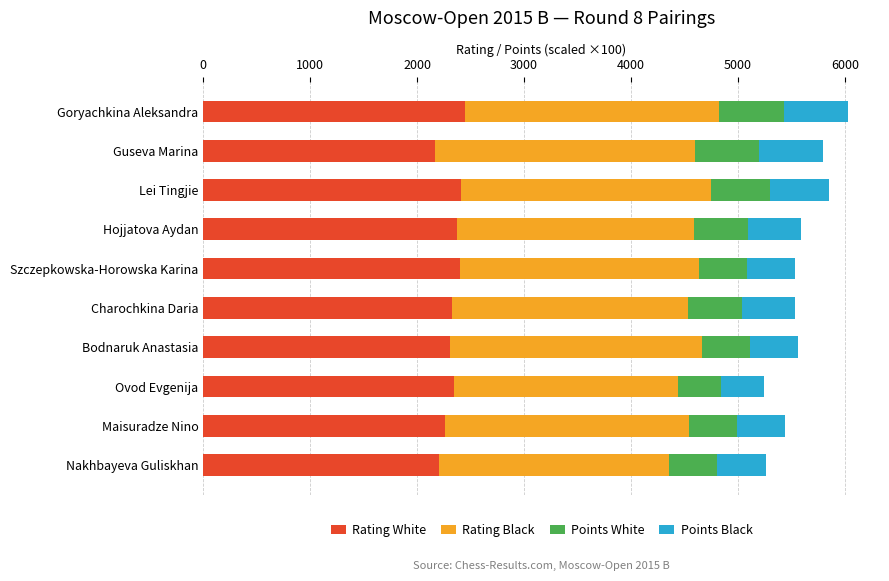

What is the total value across all series at Nakhbayeva Guliskhan?

5257